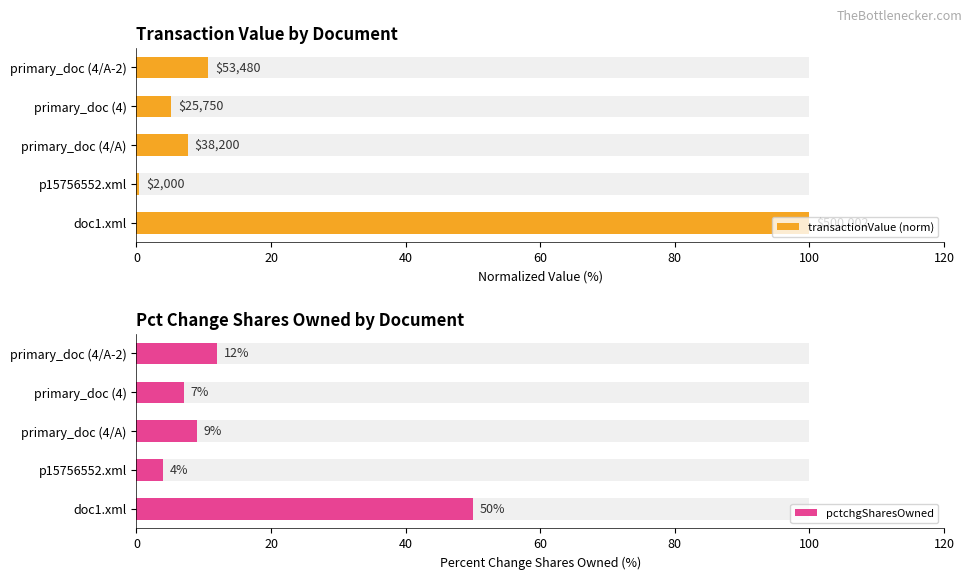

What is the difference between the maximum and second lowest values in the pctchgSharesOwned series?

43.0